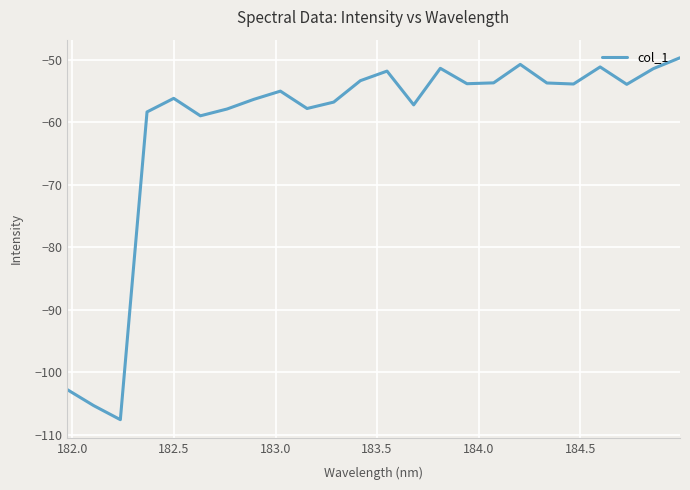

What is the difference between the second highest and second lowest values?

54.6